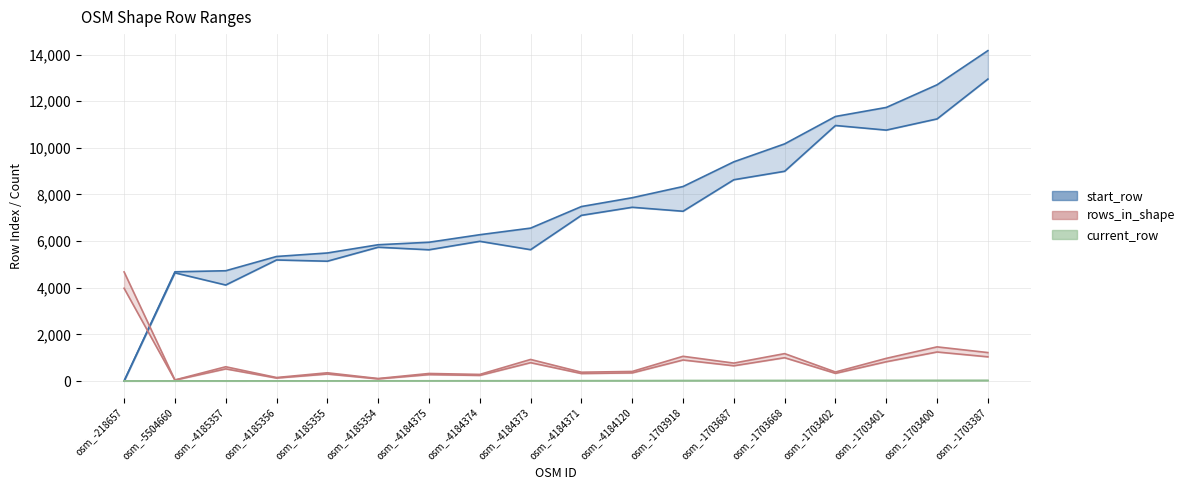

What is the lowest value of the rows_in_shape series?

45.0